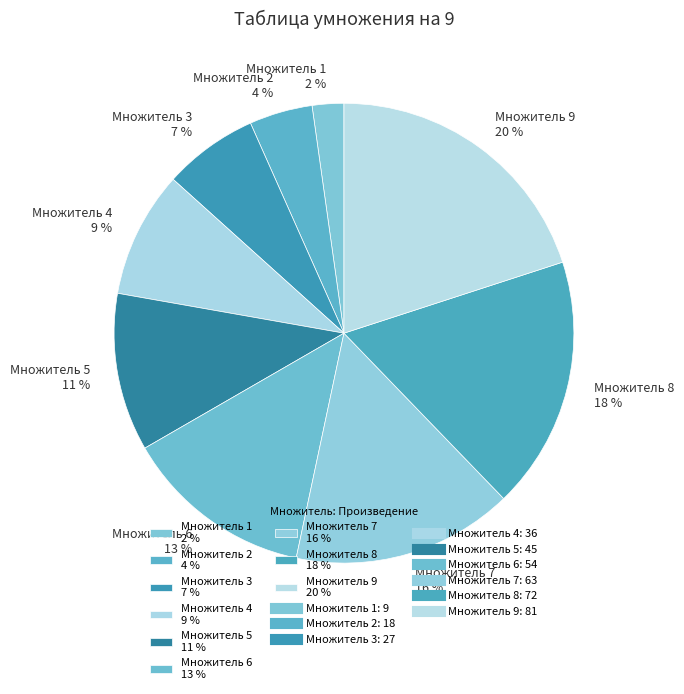

Do Множитель 7 16 % and Множитель 2 4 % together represent more than half of the pie?

No